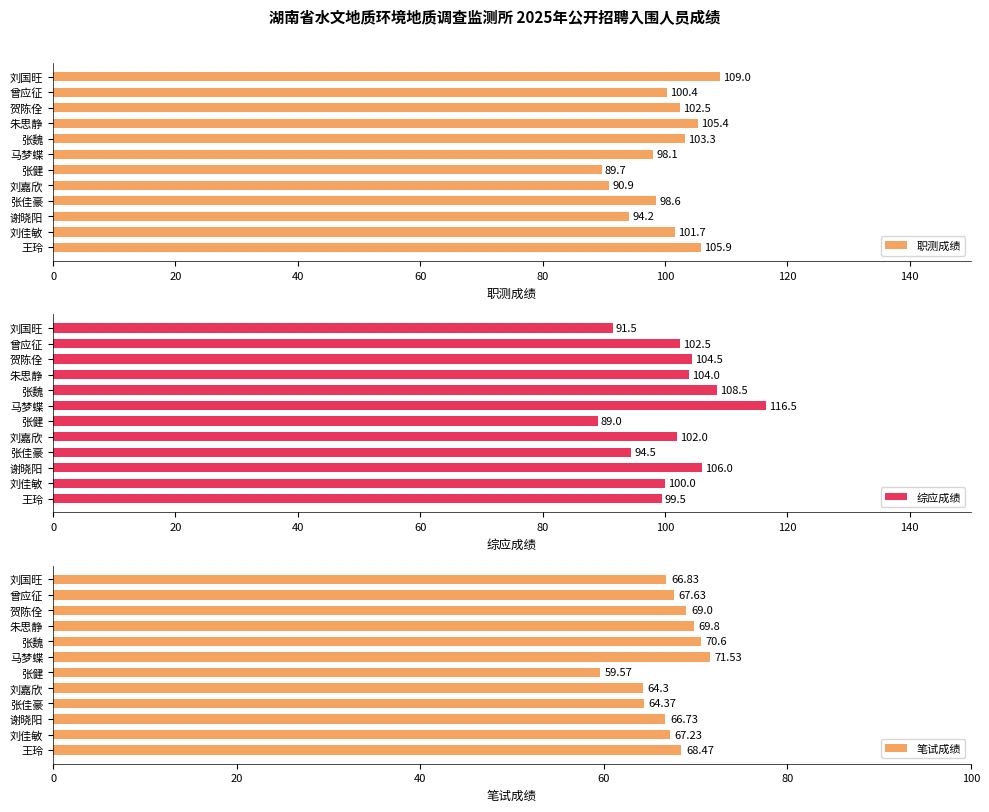

What is the difference between the maximum and minimum values in the 综应成绩 series?

27.5